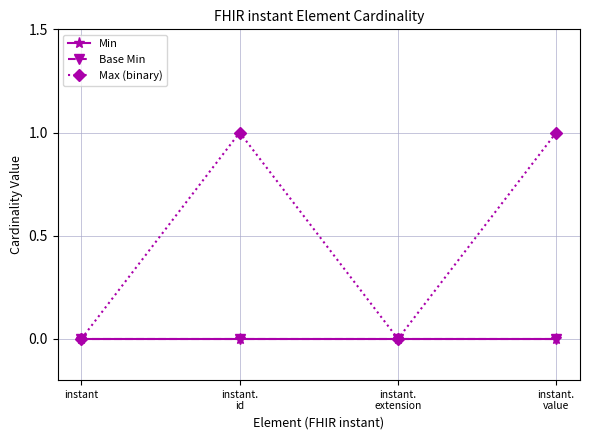

Which series has the largest total across all categories?

Max (binary)